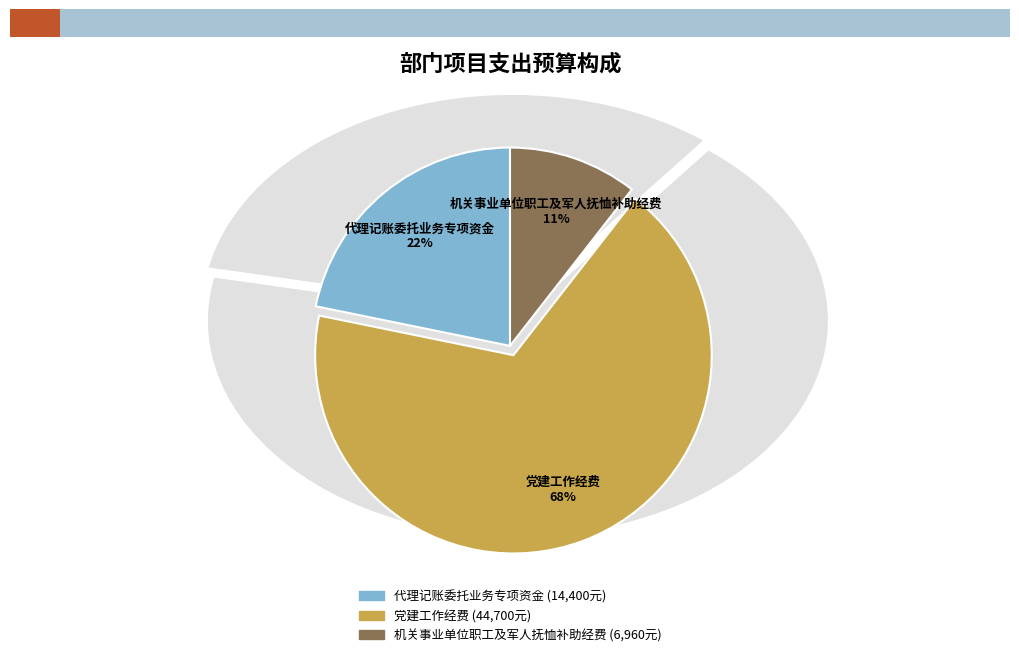

What is the change in value from 代理记账委托业务专项资金 to 机关事业单位职工及军人抚恤补助经费?

-7440